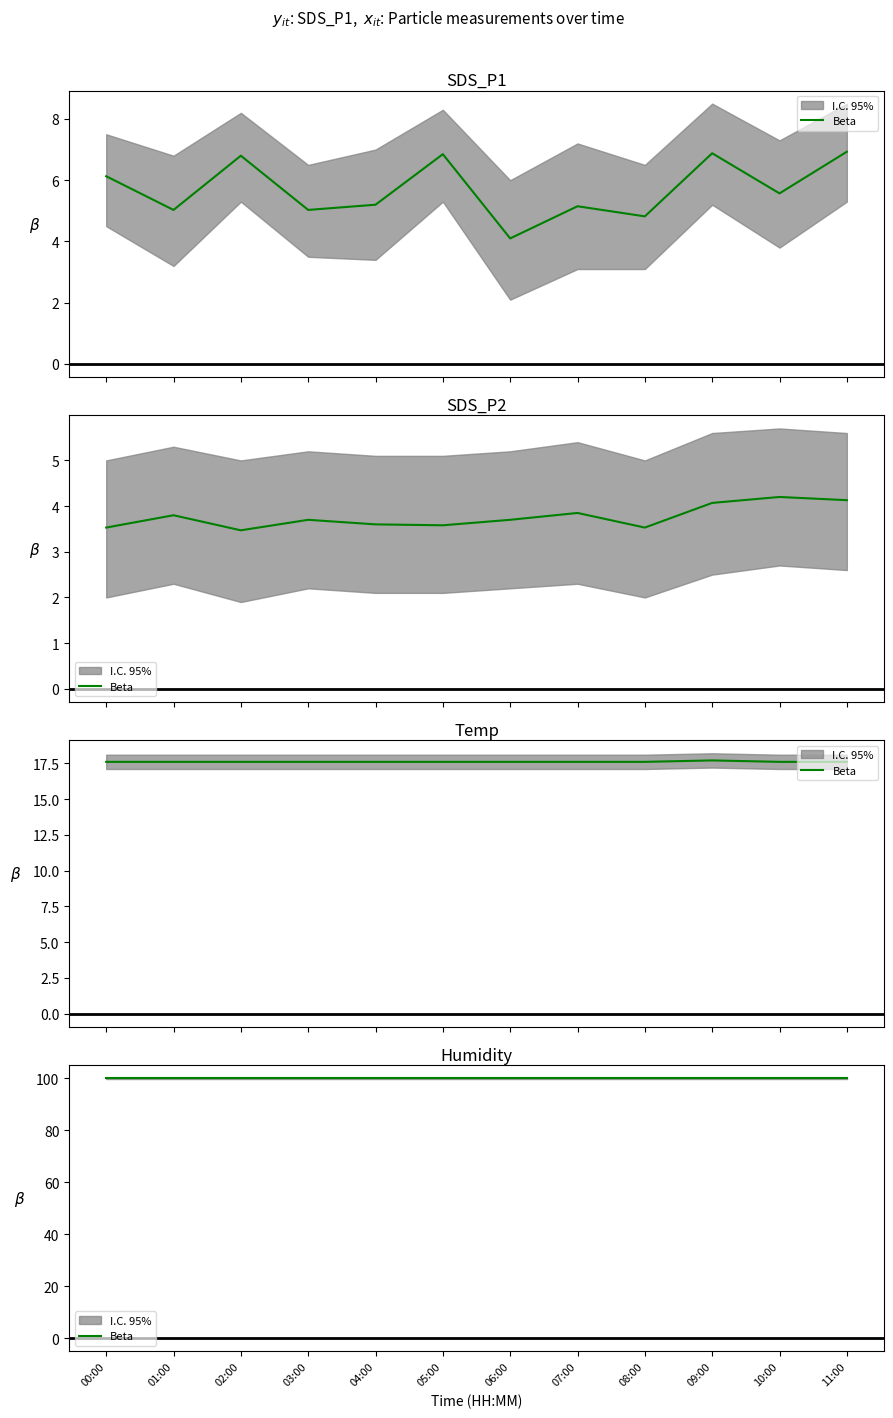

Which series has the largest range (max minus min)?

SDS_P1